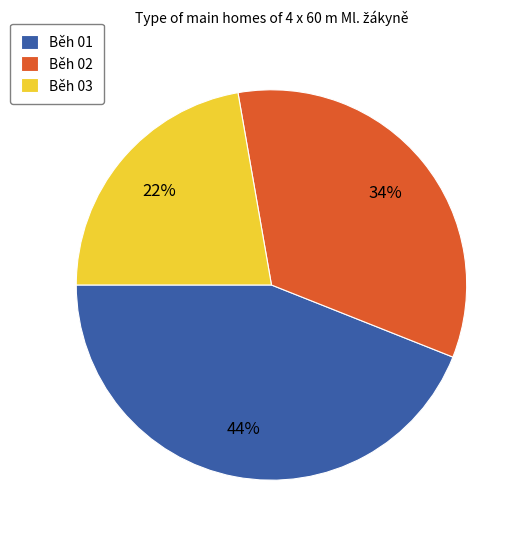

Which slice is the smallest?

Běh 03